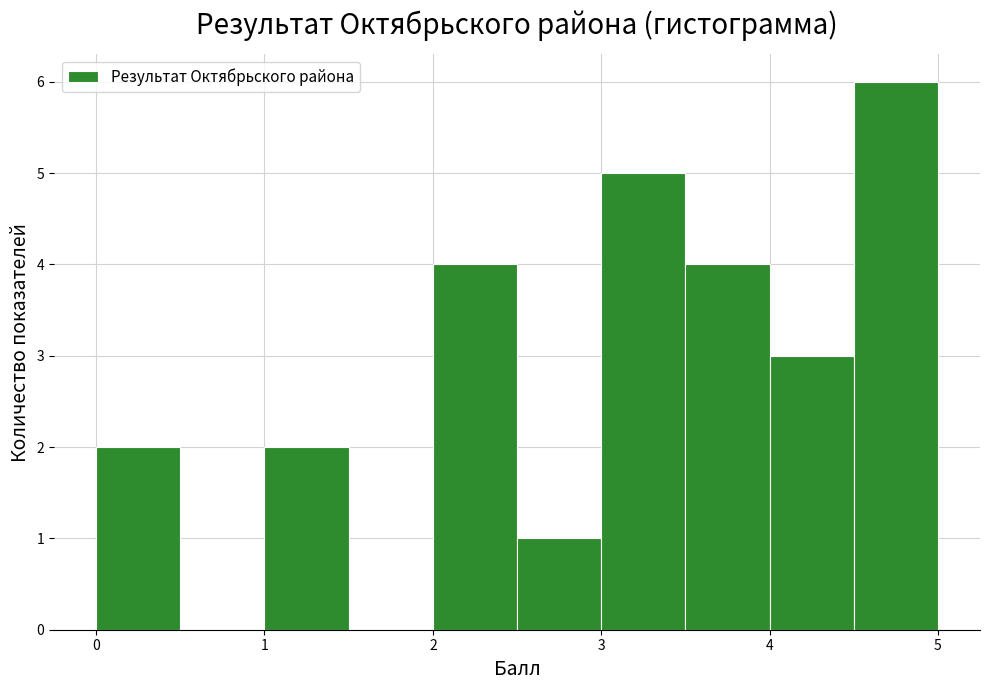

Reading left to right, list every bar in this chart as the range it spans on the x-axis followed by its height. The values are not printed on the chart, so give them approximately, as read against the axis.

0.0 to 0.5: 2
0.5 to 1.0: 0
1.0 to 1.5: 2
1.5 to 2.0: 0
2.0 to 2.5: 4
2.5 to 3.0: 1
3.0 to 3.5: 5
3.5 to 4.0: 4
4.0 to 4.5: 3
4.5 to 5.0: 6